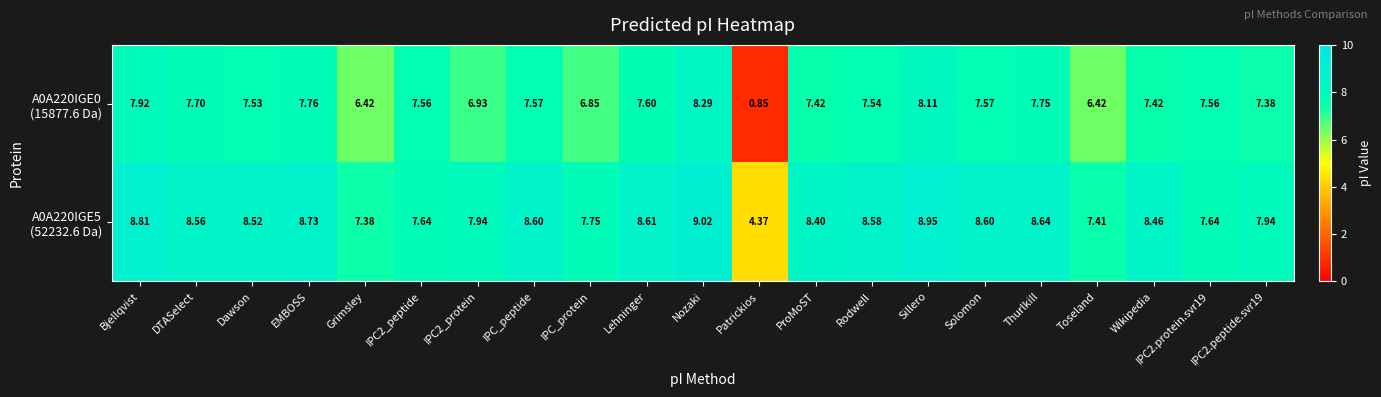

At which category is the sum across all series the highest?

Nozaki